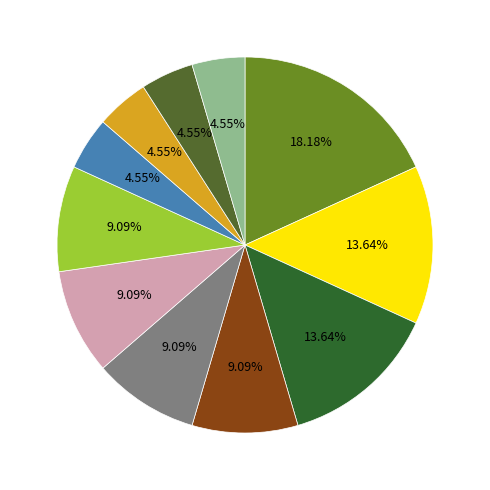

Is there a majority slice in this chart?

No